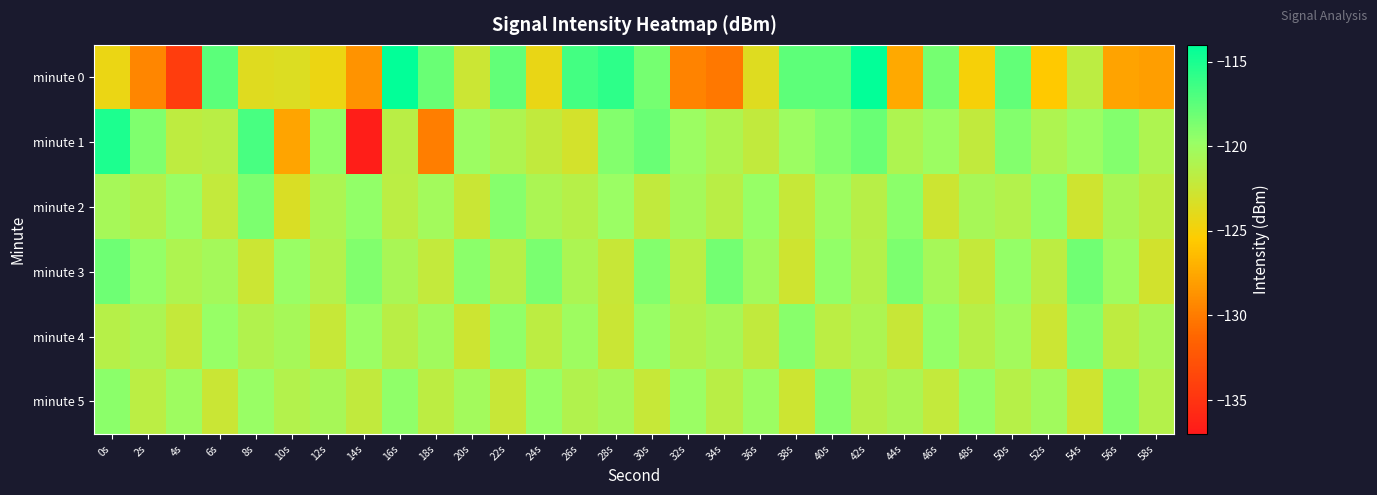

Which series changed the most between 40s and 58s?

minute 0